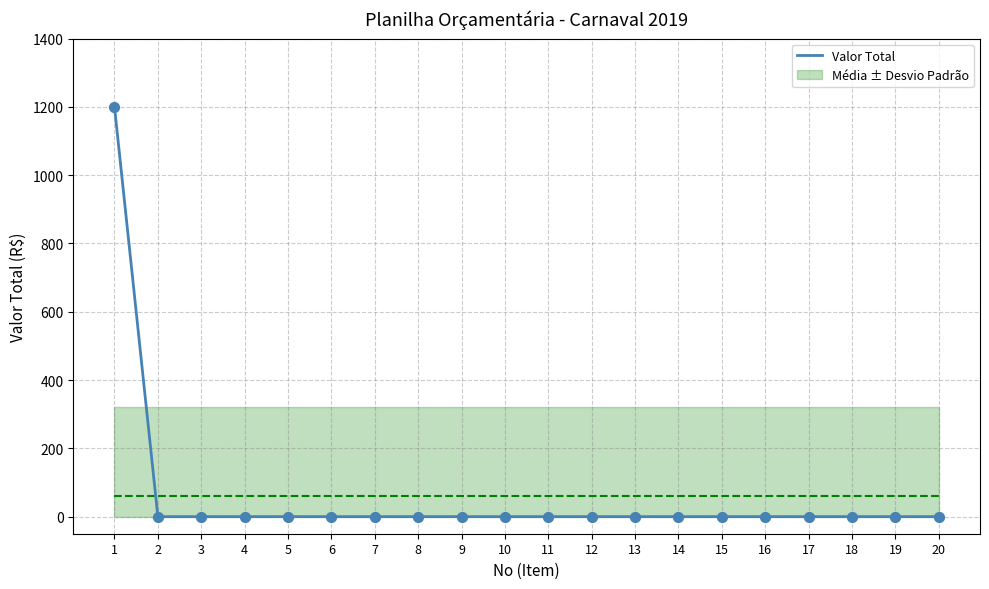

Which has a higher value, 1 or 2?

1